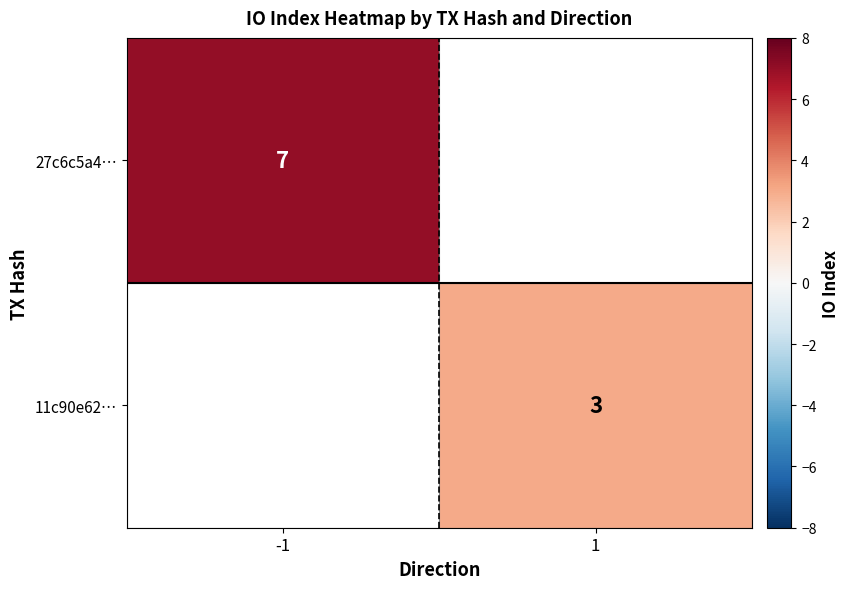

True or false: 11c90e62… has a value of 3 at 1.

True